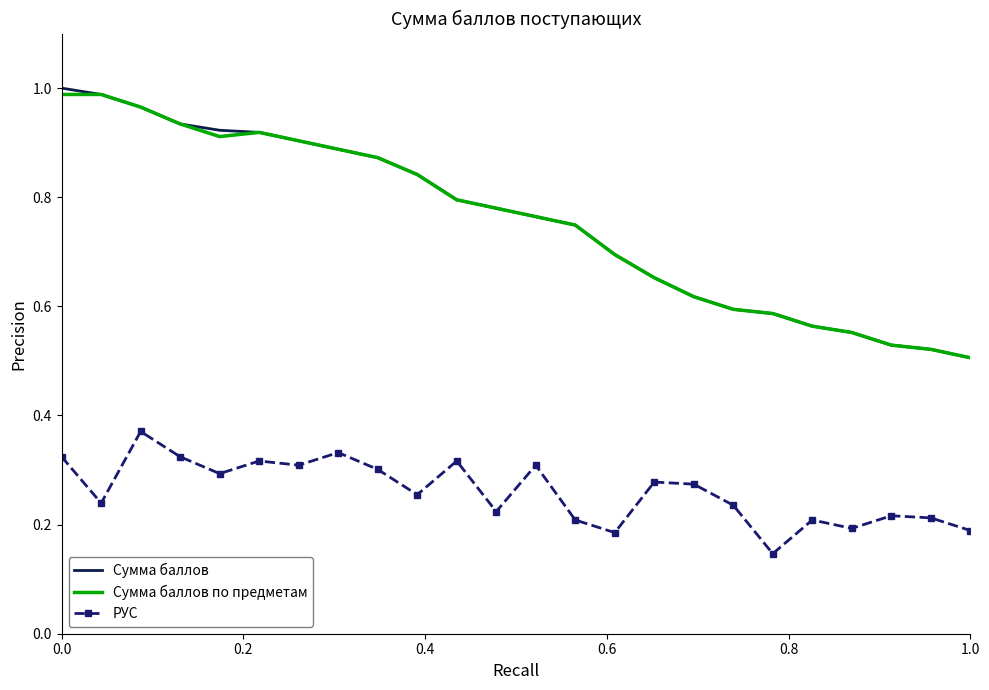

True or false: Сумма баллов and РУС cross at least once.

False